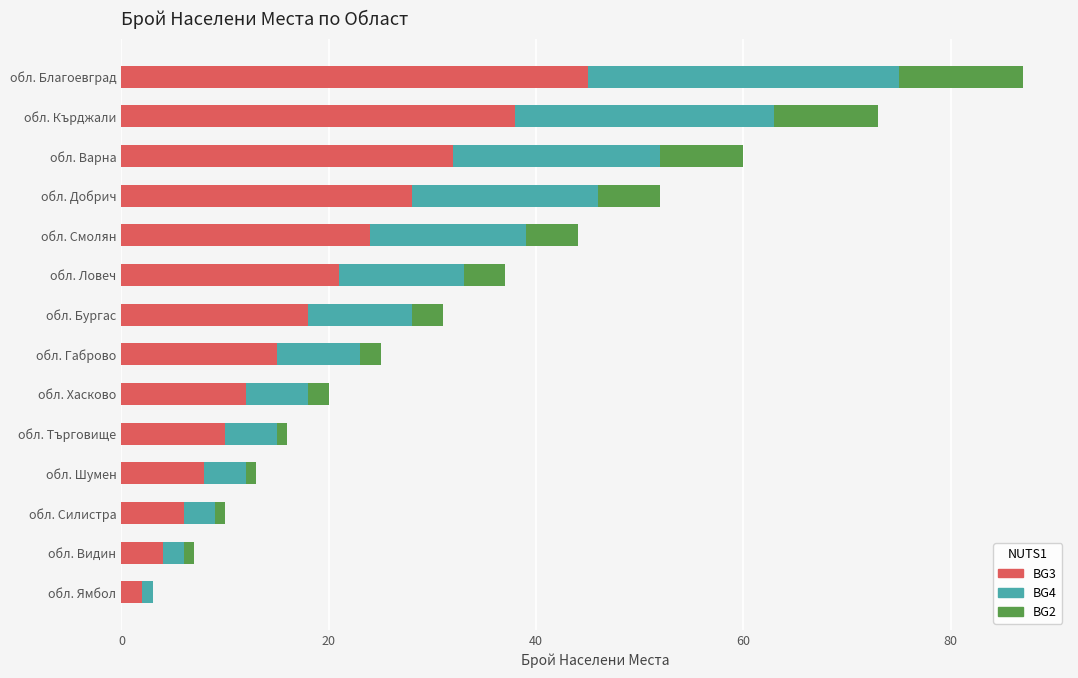

At which category is the sum across all series the highest?

обл. Благоевград